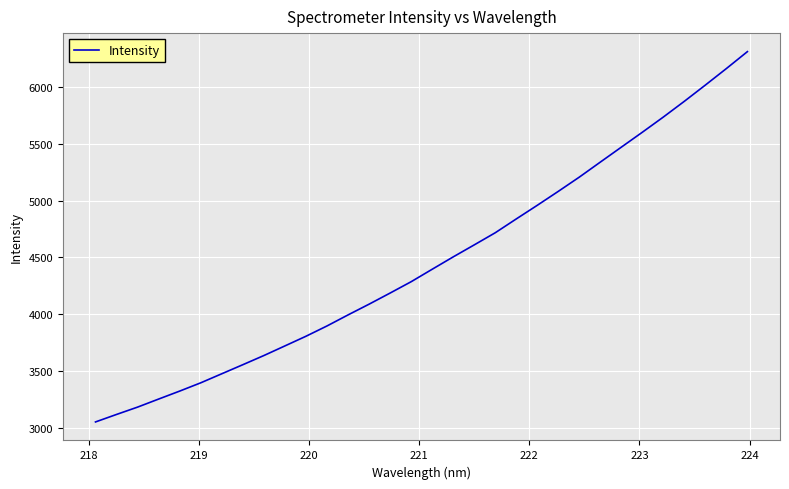

What is the difference between the maximum and minimum values?

3261.5